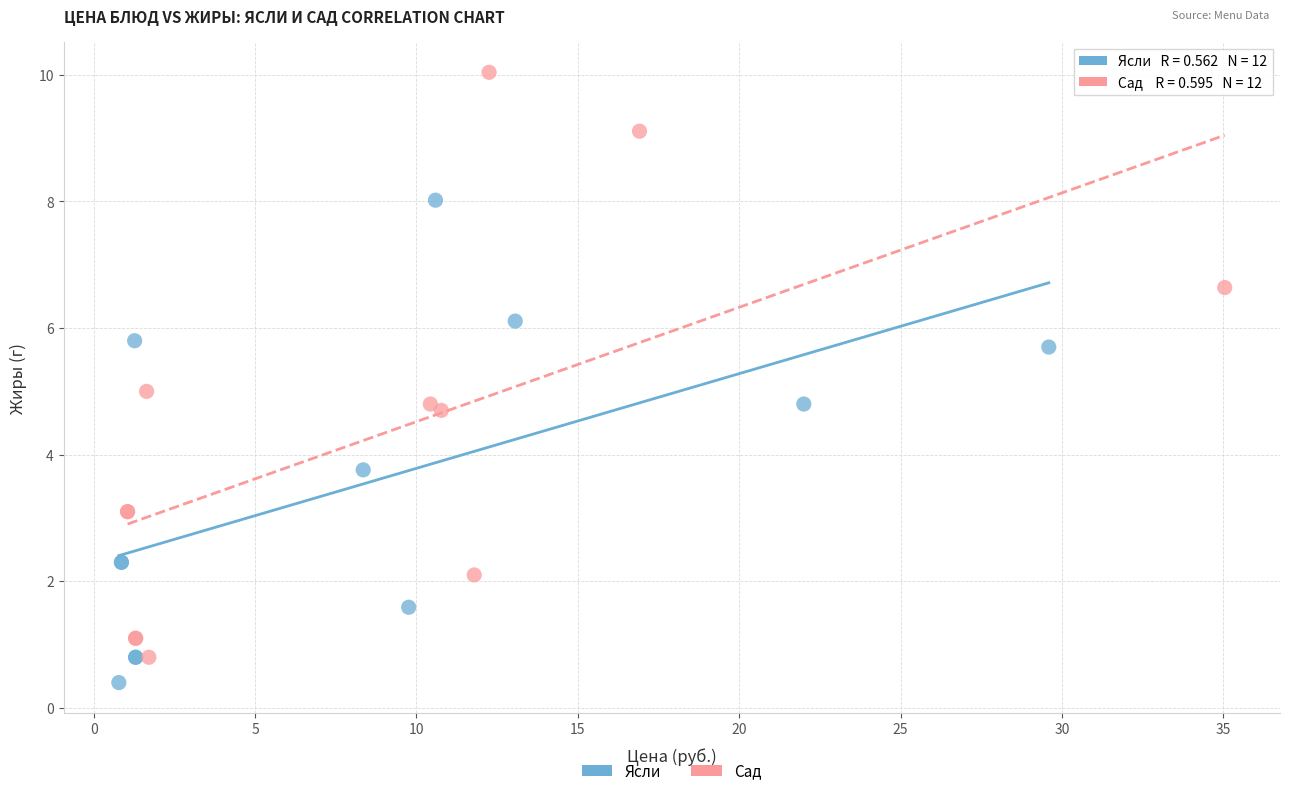

What are all the series names shown in the legend?

Ясли, Сад